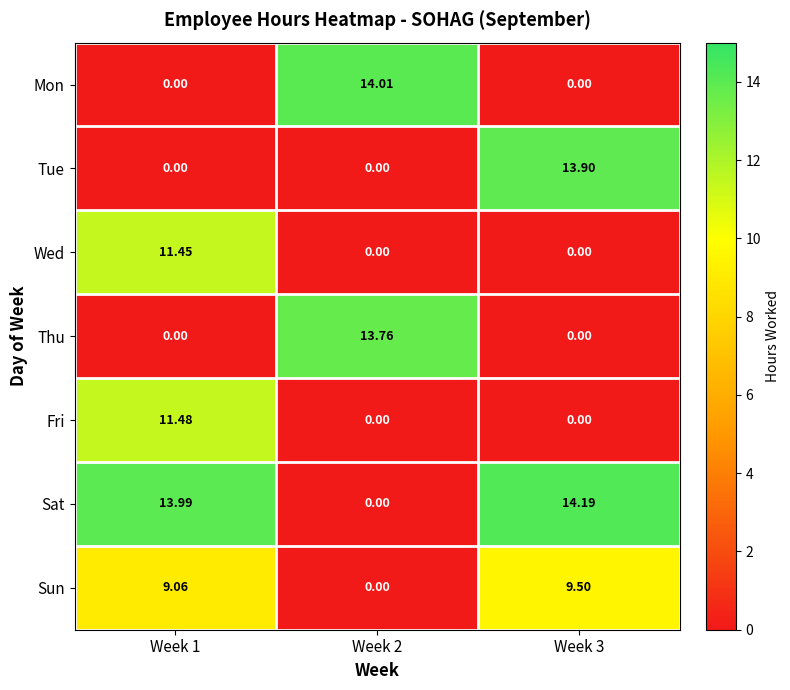

Between Week 1 and Week 2, which series saw the biggest shift?

Mon